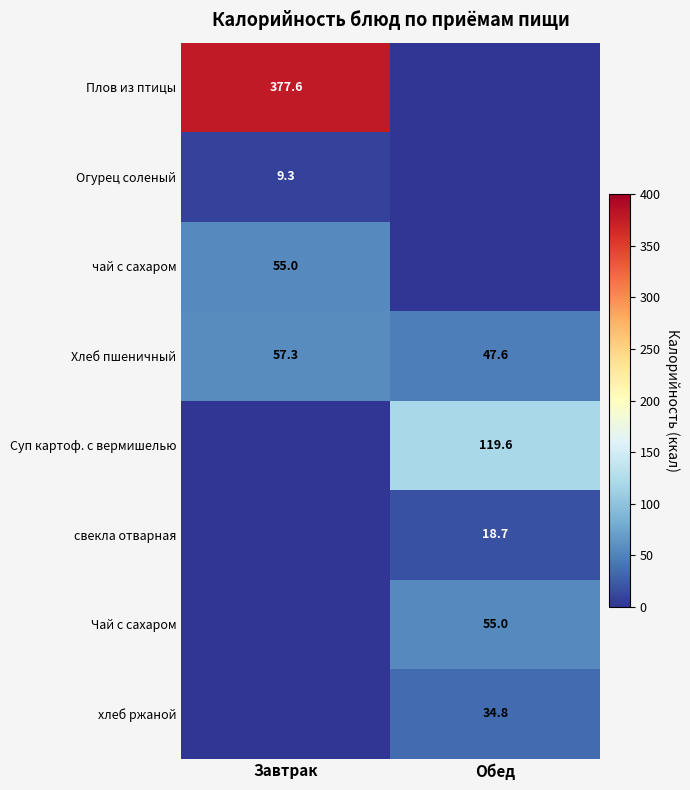

The value of чай с сахаром at Завтрак is 84.9. True or false?

False